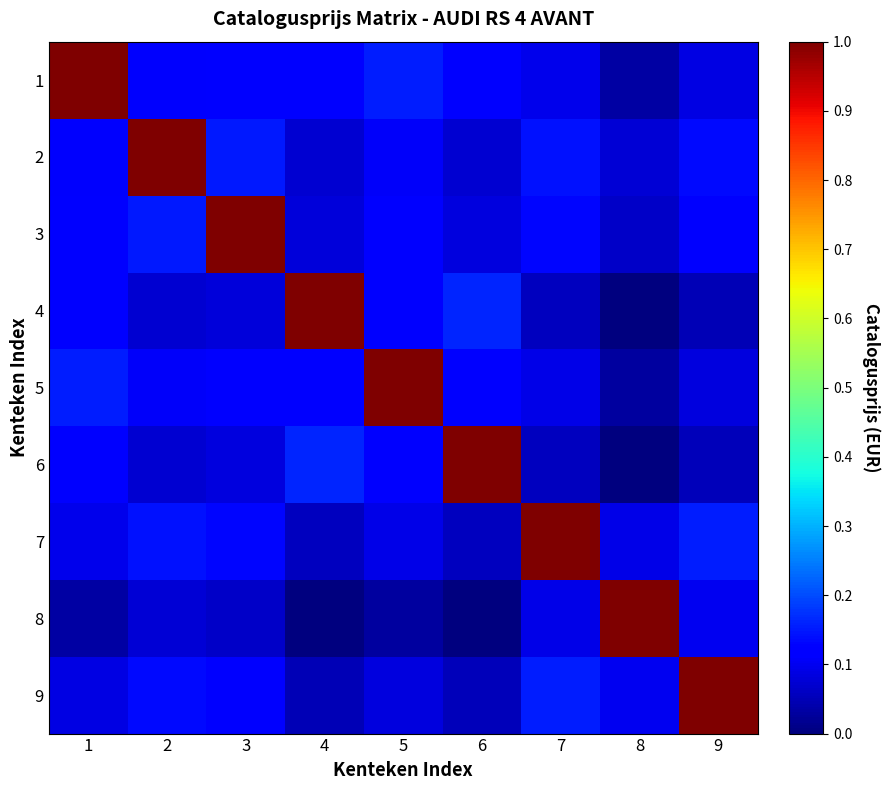

At which category is the sum across all series the highest?

3